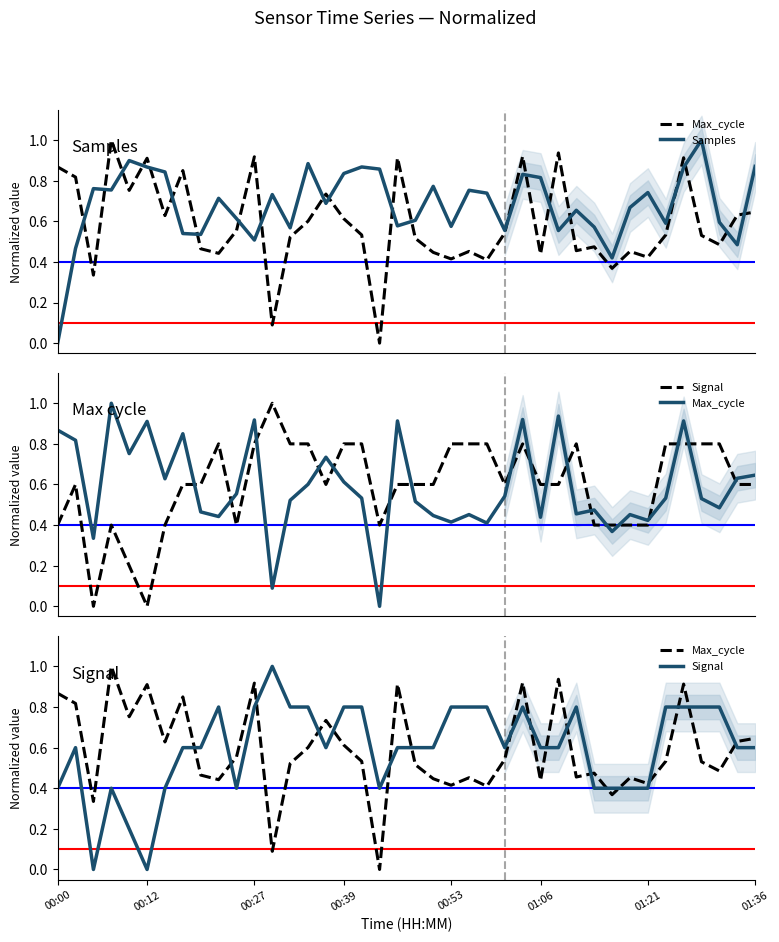

List the series in order of their peak value, lowest first.

Max_cycle, Samples, Signal